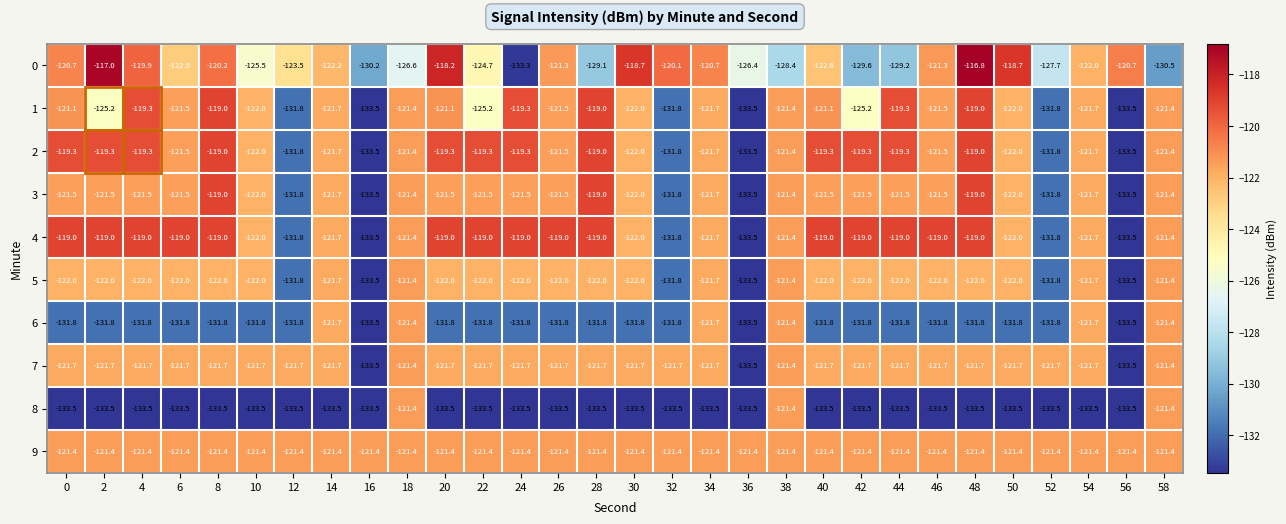

What value does the 7 series have at 10?

-121.7